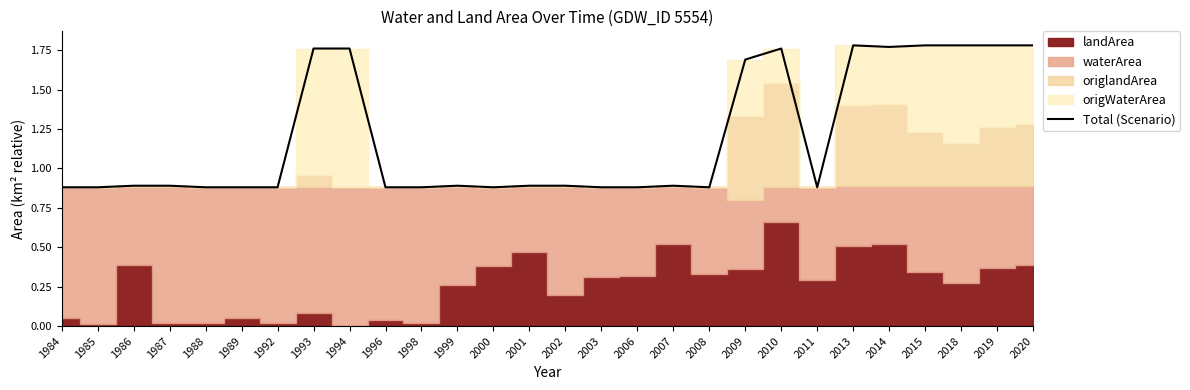

Is it true that Total (Scenario) equals 0.4 at 2011?

False